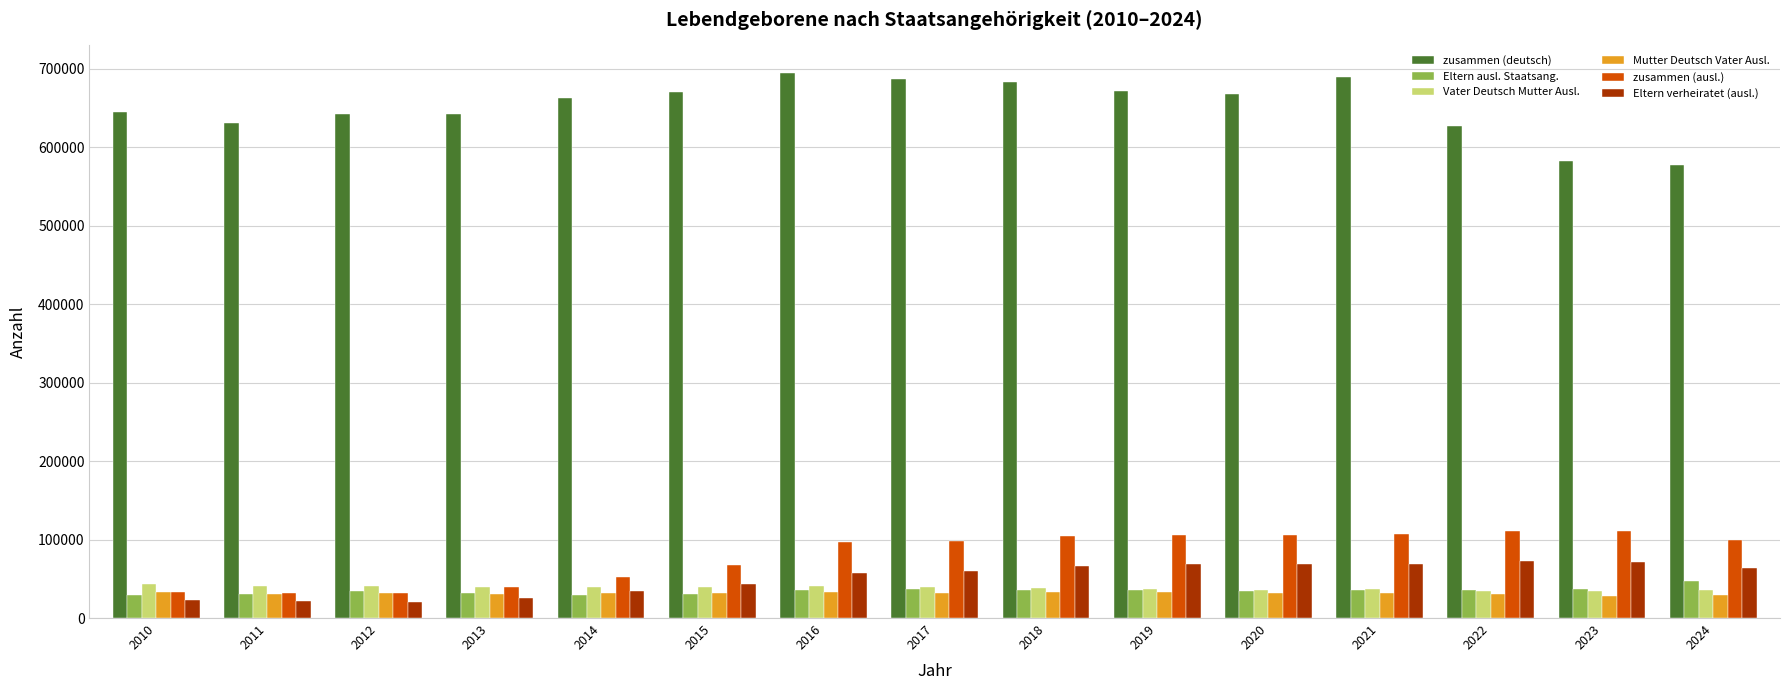

What is the sum of the Mutter Deutsch Vater Ausl. values at 2021 and 2023?

60794